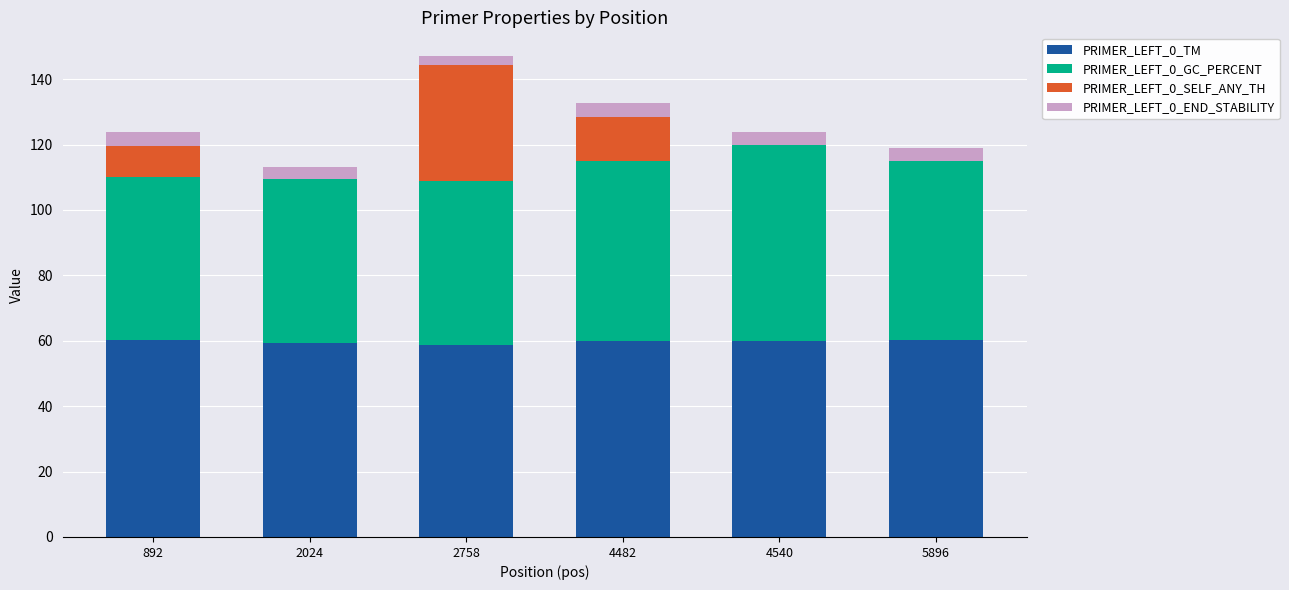

The value of PRIMER_LEFT_0_TM at 2758 is 58.8. True or false?

True